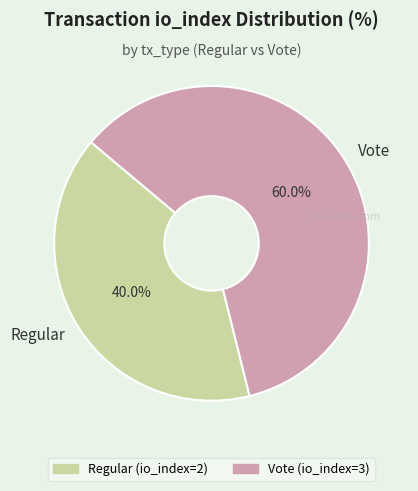

What percentage is the Vote slice, to the nearest percent?

60%